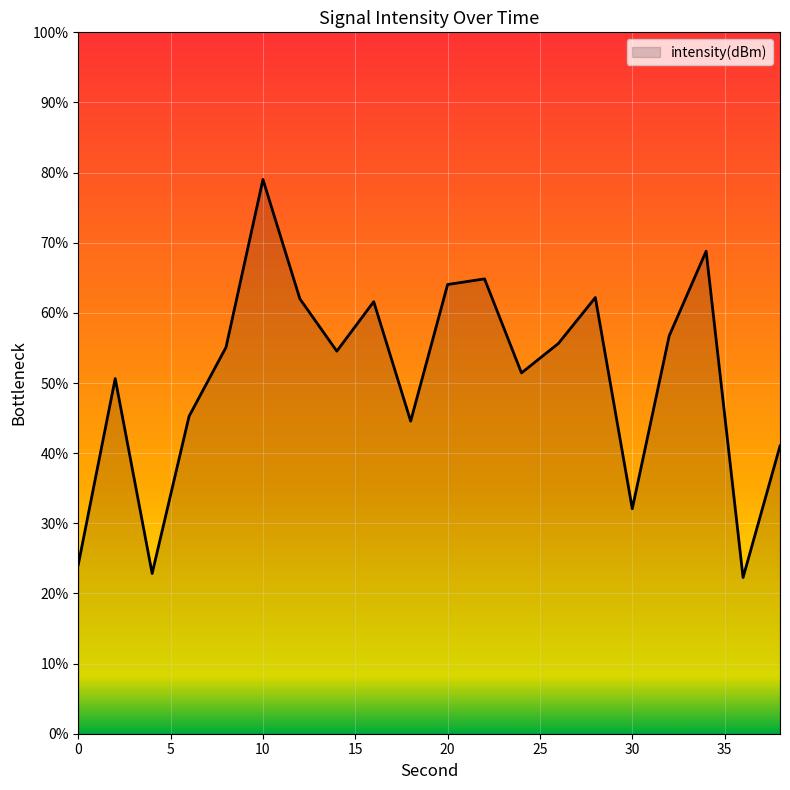

What is the smallest value displayed?

22.3